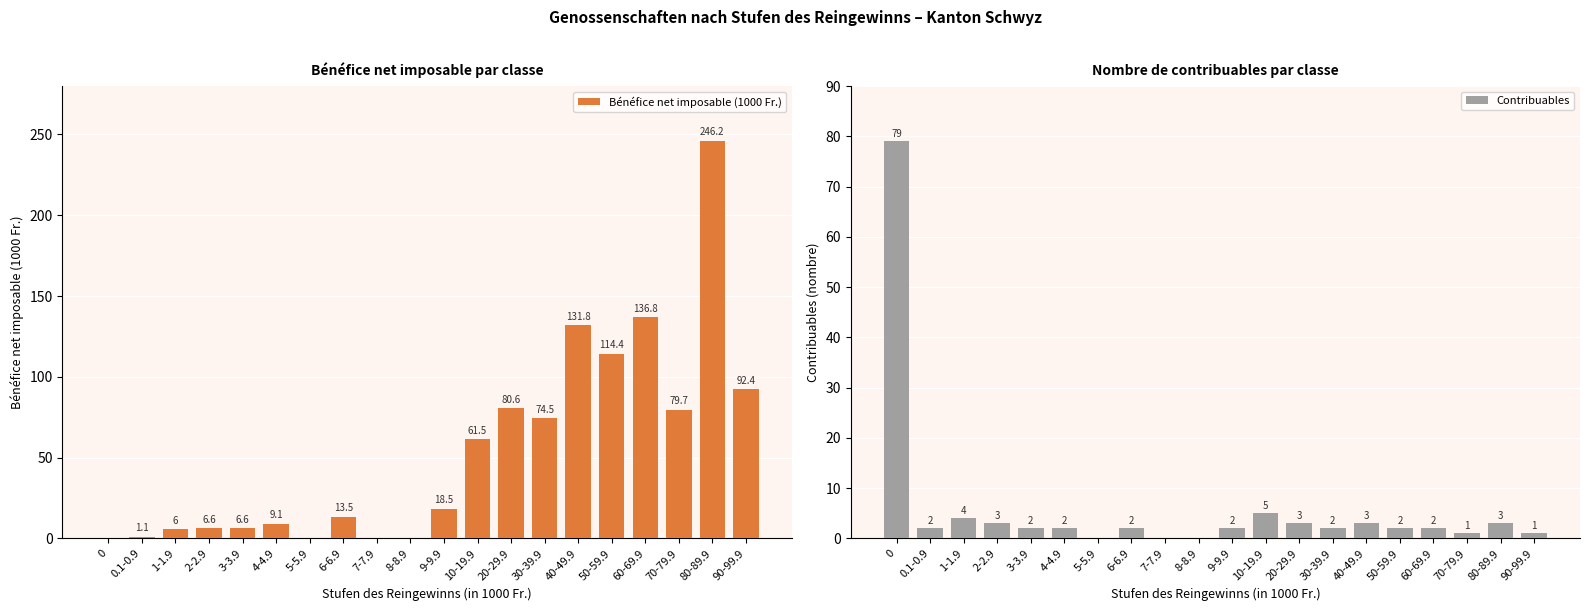

True or false: Bénéfice net imposable (1000 Fr.) has a value of 149.1 at 80-89.9.

False